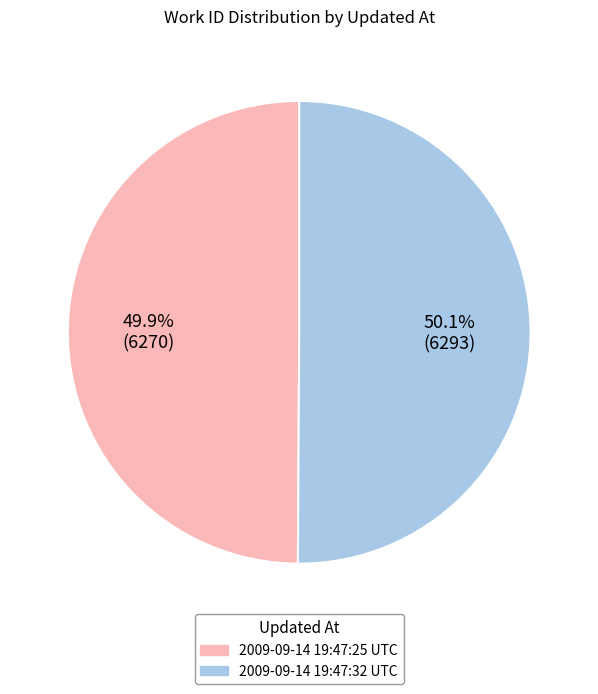

To the nearest percent, what percentage of the pie is 2009-09-14 19:47:25 UTC?

50%